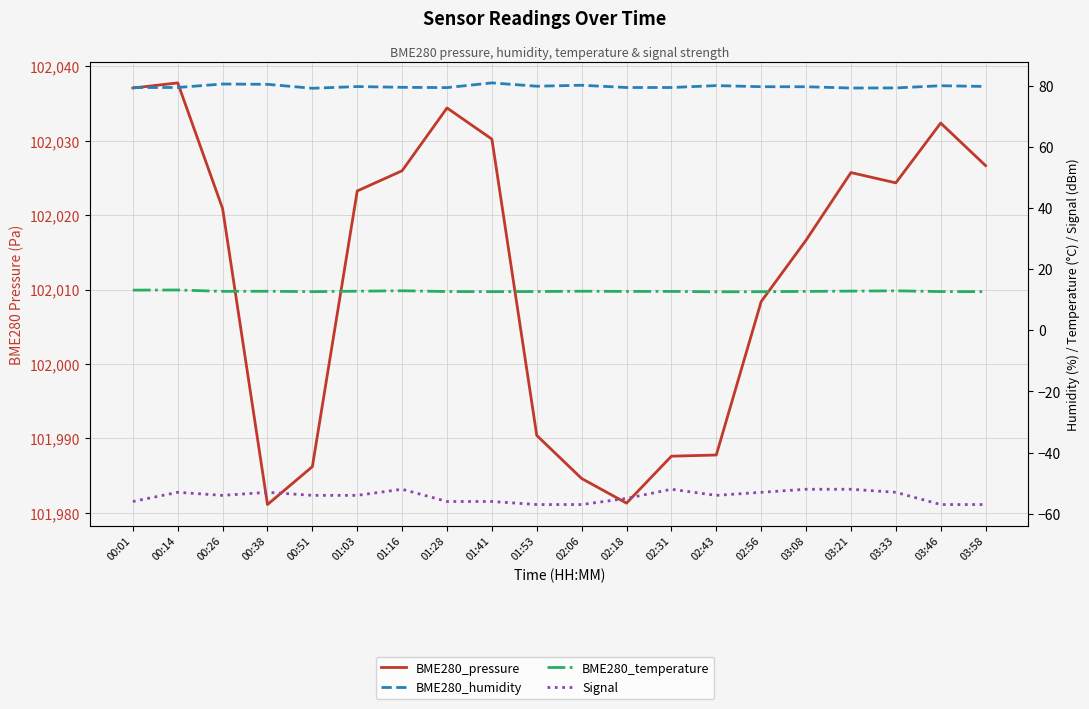

True or false: BME280_pressure and BME280_humidity intersect in this chart.

False